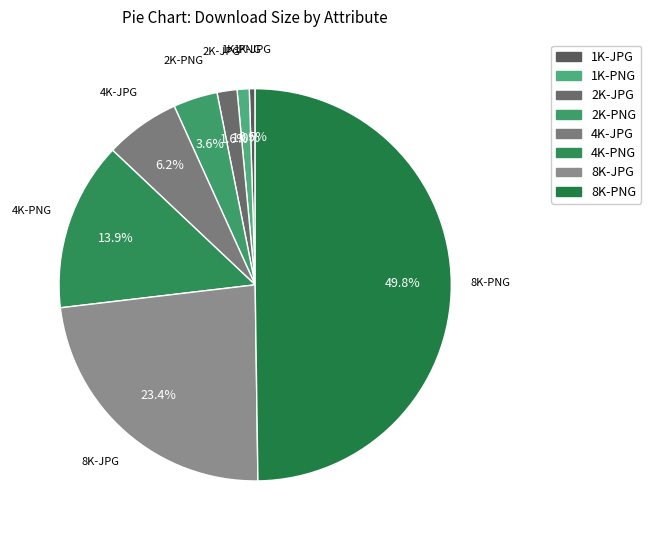

What percentage is the 4K-PNG slice, to the nearest percent?

14%